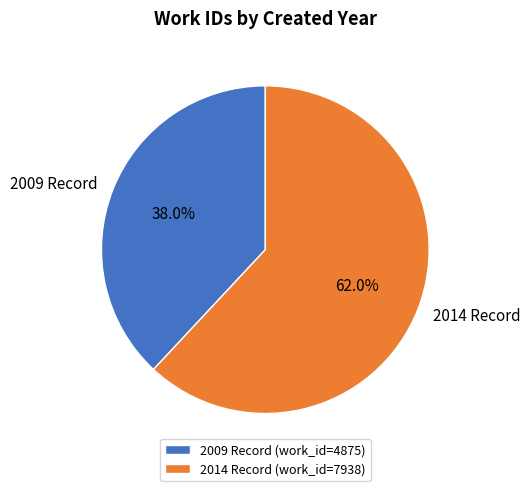

Between 2014 Record and 2009 Record, which is larger?

2014 Record